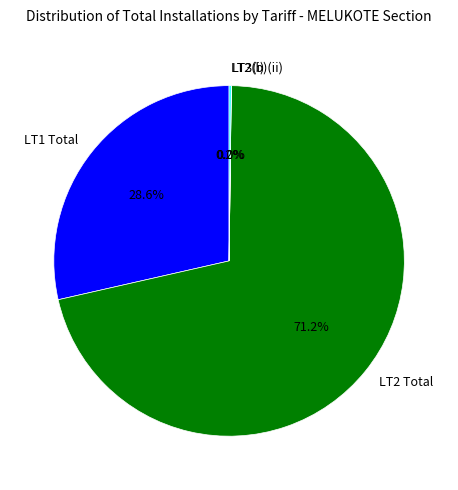

Which slice is the largest?

LT2 Total